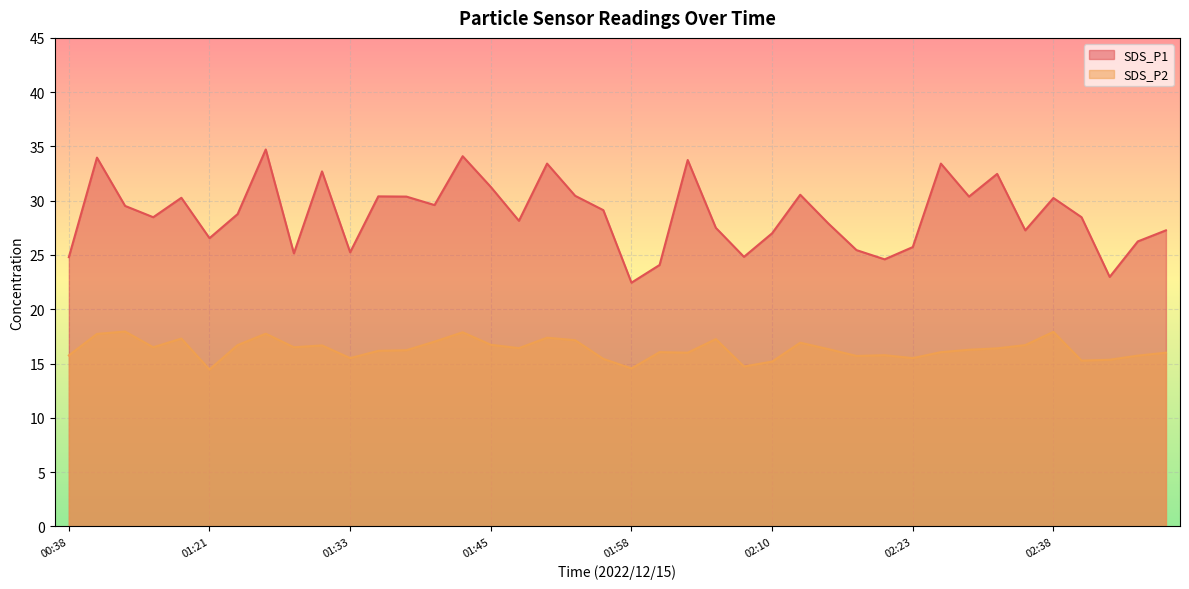

True or false: SDS_P1 and SDS_P2 cross at least once.

False